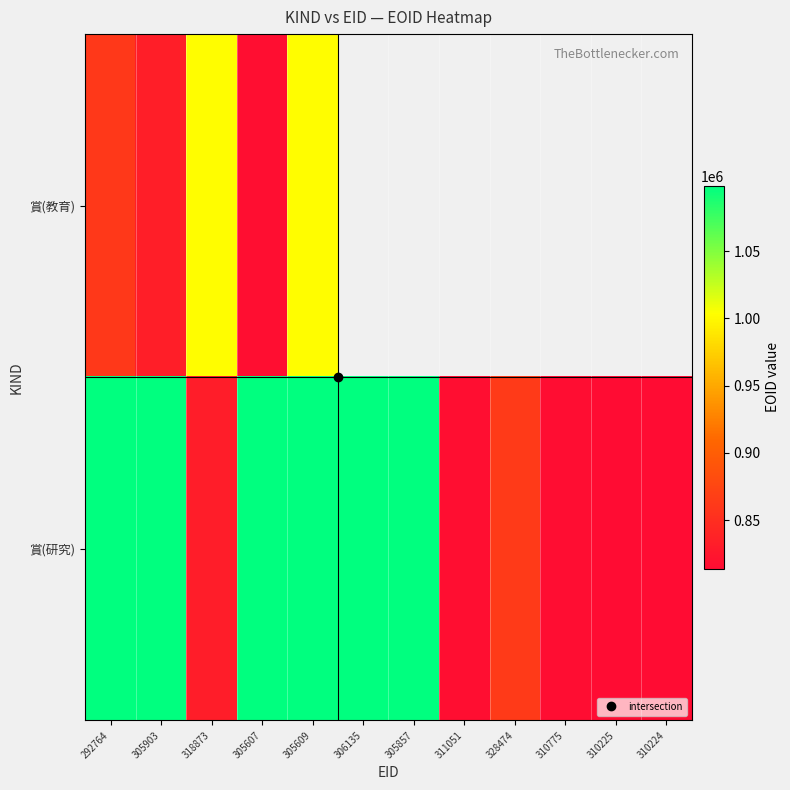

Where is 賞(教育) nearest to the value 909394?

292764